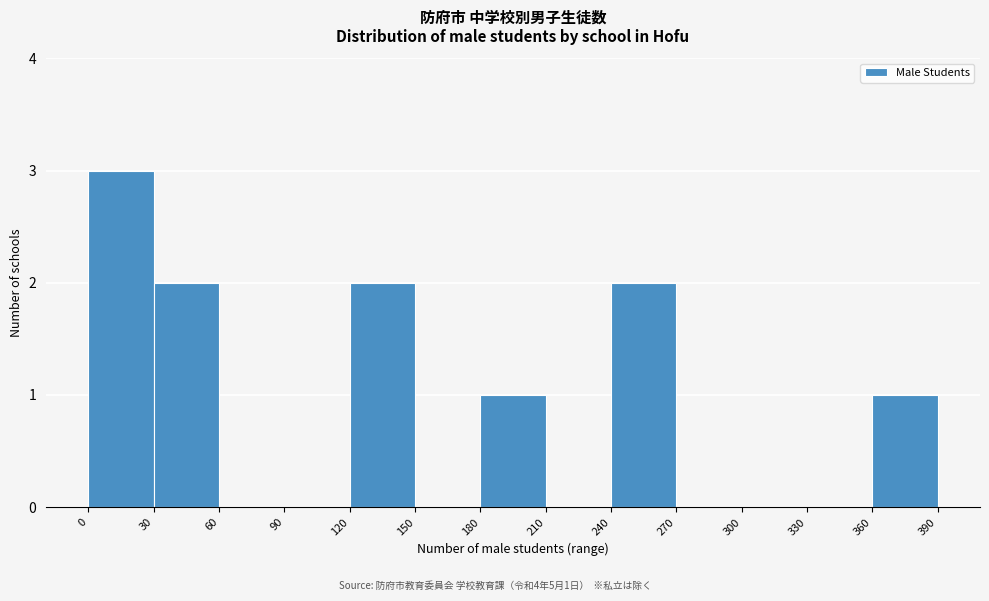

Over which range of the x-axis is the bar tallest?

0 to 30